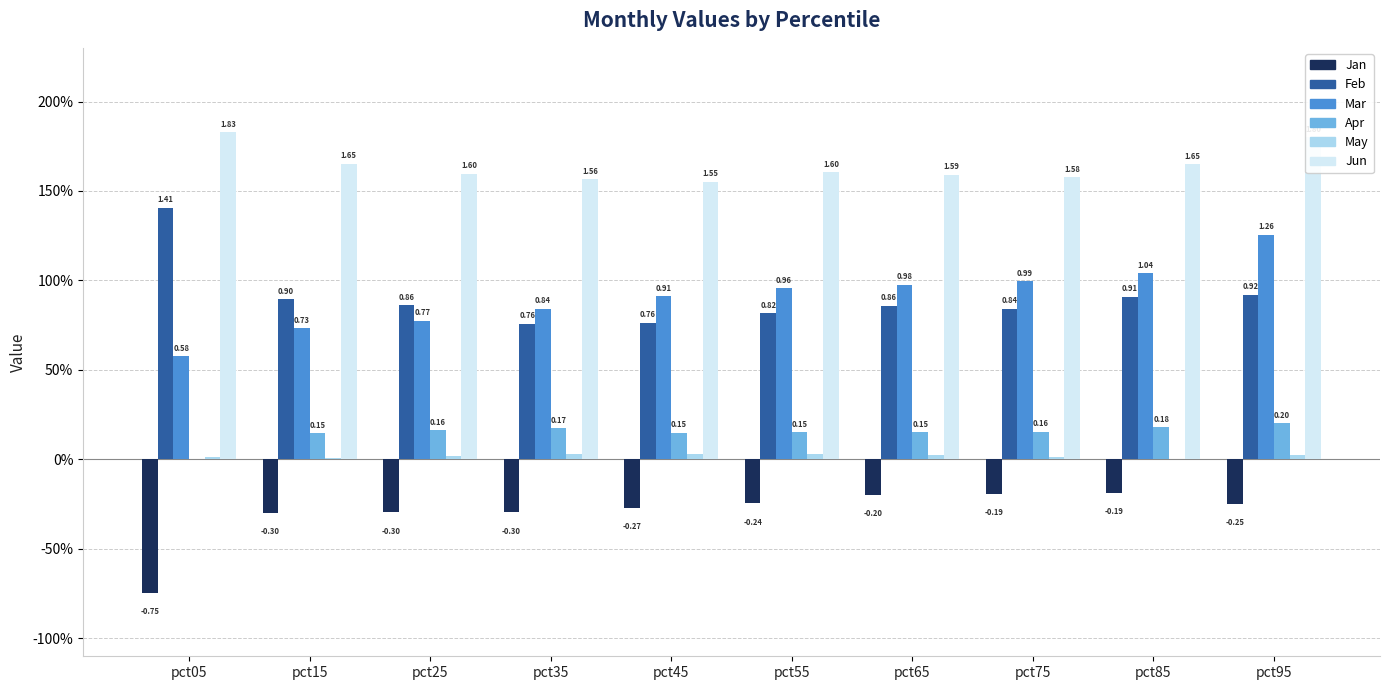

How many distinct data groups are displayed?

6